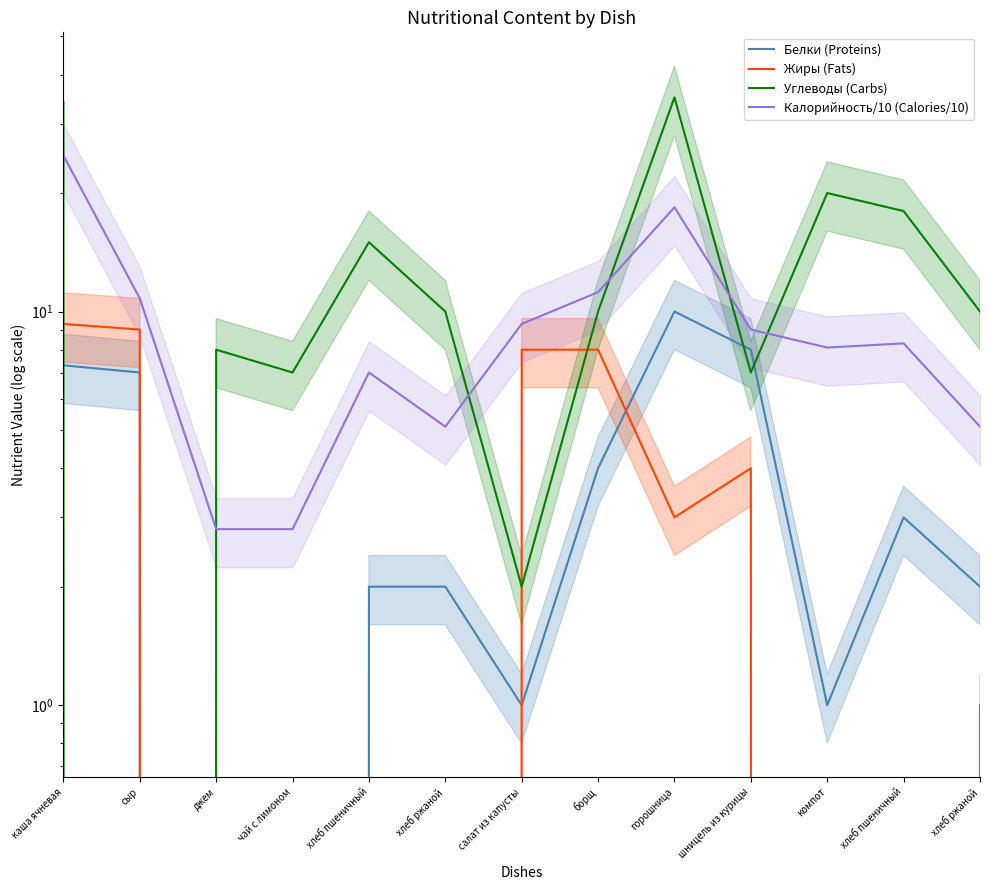

Reading left to right, what are all the values shown in this chart?

Белки (Proteins): 7.3	7.0	0.0	0.0	2.0	2.0	1.0	4.0	10.0	8.0	1.0	3.0	2.0
Жиры (Fats): 9.3	9.0	0.0	0.0	0.0	0.0	8.0	8.0	3.0	4.0	0.0	0.0	1.0
Углеводы (Carbs): 34.0	0.0	8.0	7.0	15.0	10.0	2.0	10.0	35.0	7.0	20.0	18.0	10.0
Калорийность/10 (Calories/10): 24.9	10.8	2.8	2.8	7.0	5.1	9.3	11.2	18.4	9.0	8.1	8.3	5.1